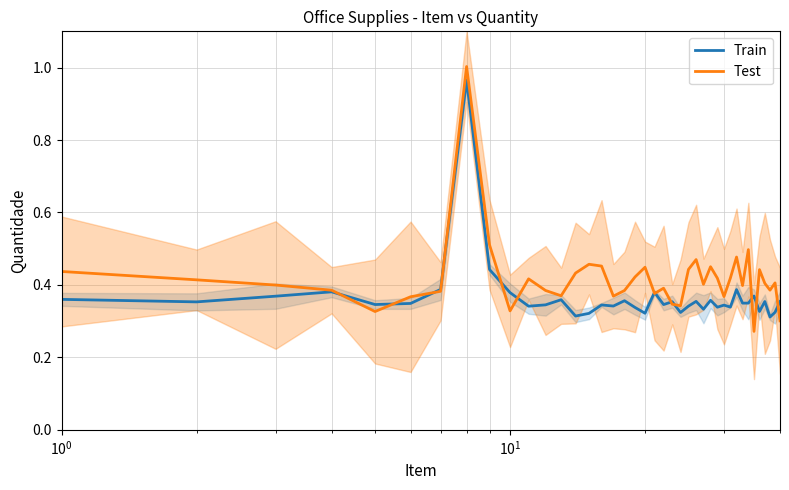

Does the chart display data point markers on the line(s)?

No